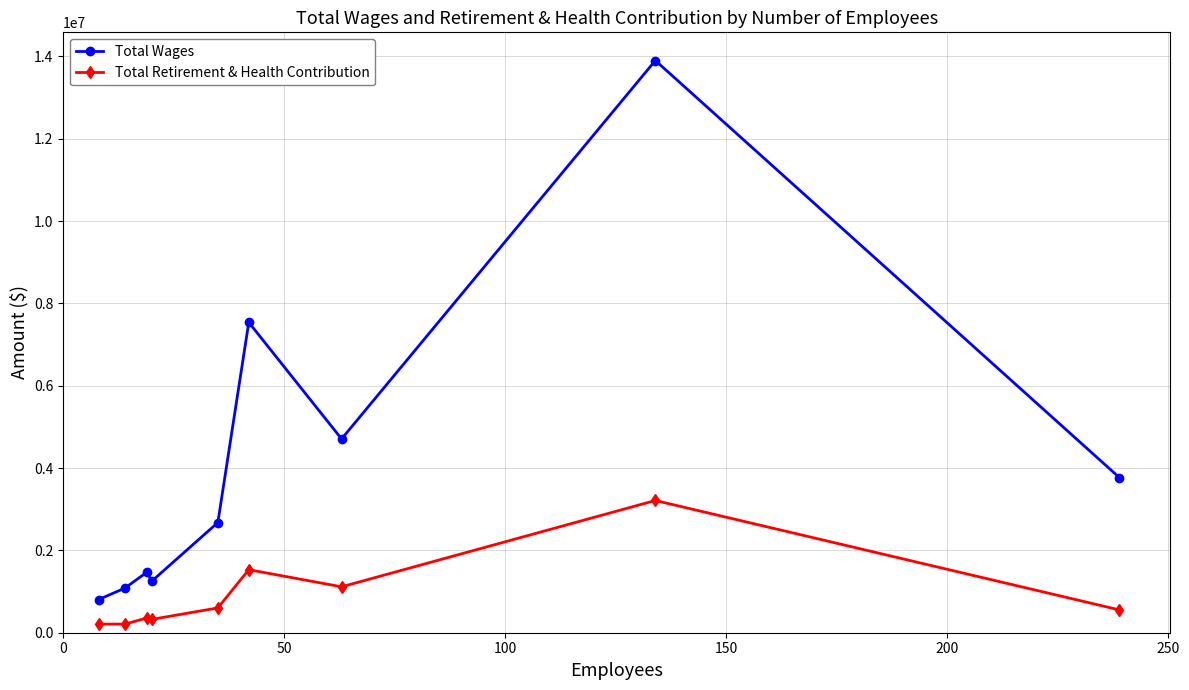

What is the difference between the maximum and minimum values in the Total Retirement & Health Contribution series?

3003729